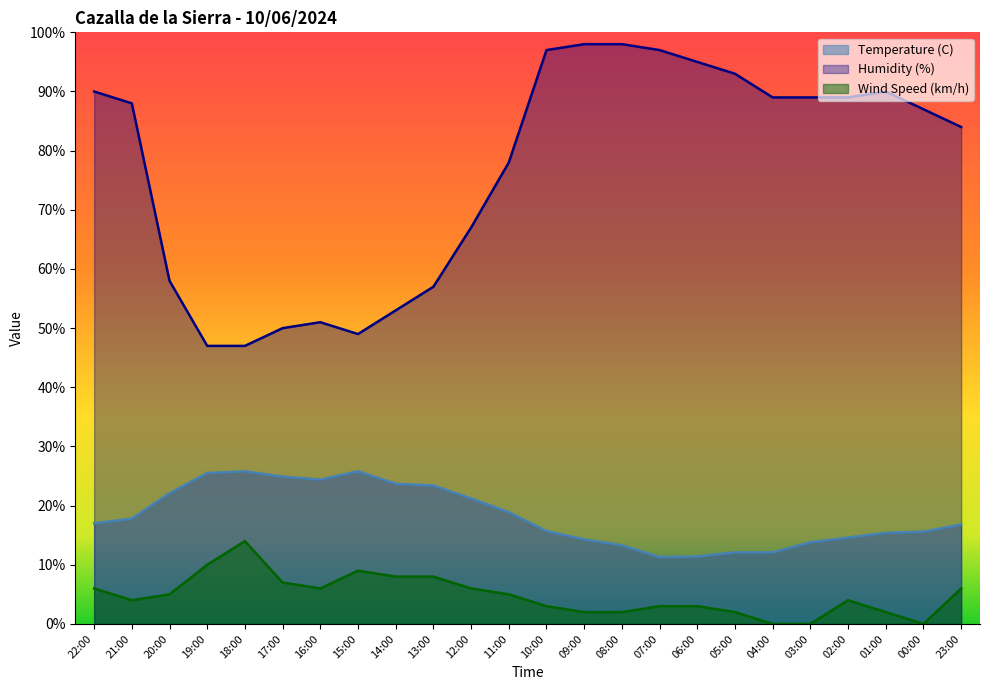

What position from the left is 16:00?

7